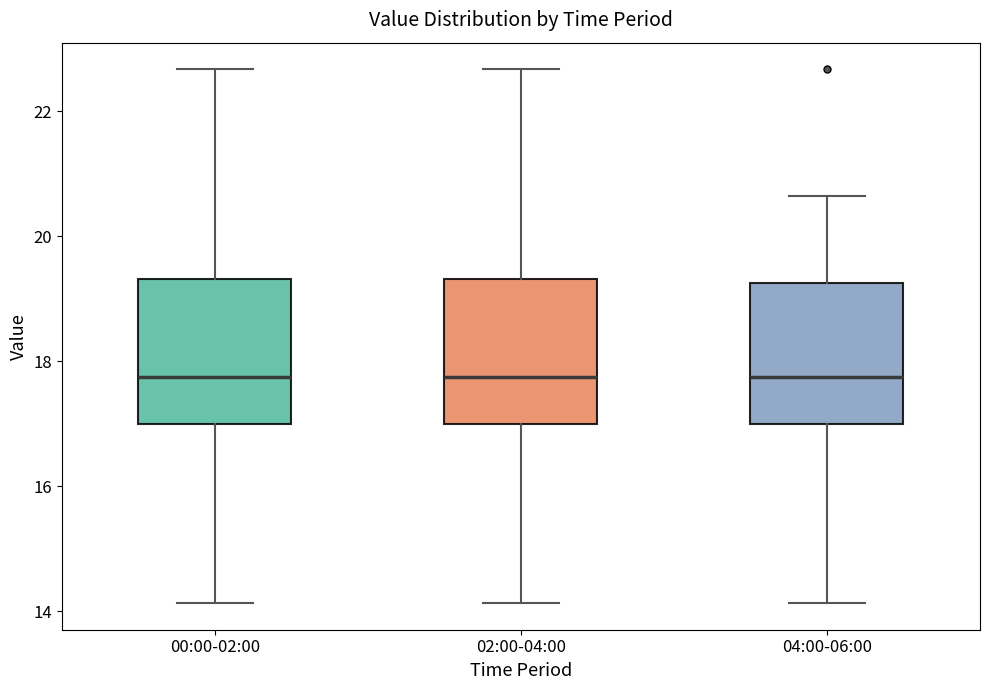

Where is the lower edge of the box for 00:00-02:00 on the y-axis? The values are not printed on the chart, so give them approximately, as read against the axis.

17.0